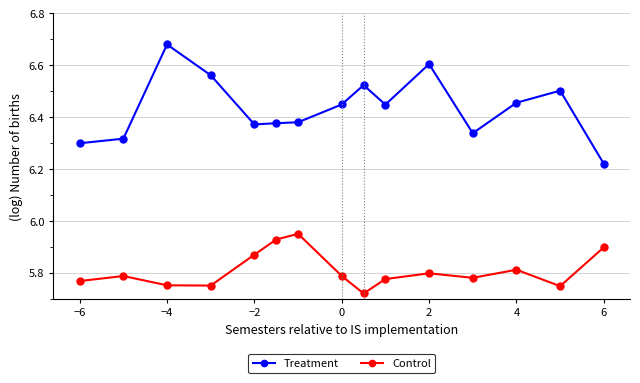

Which series has the widest spread of values?

Treatment